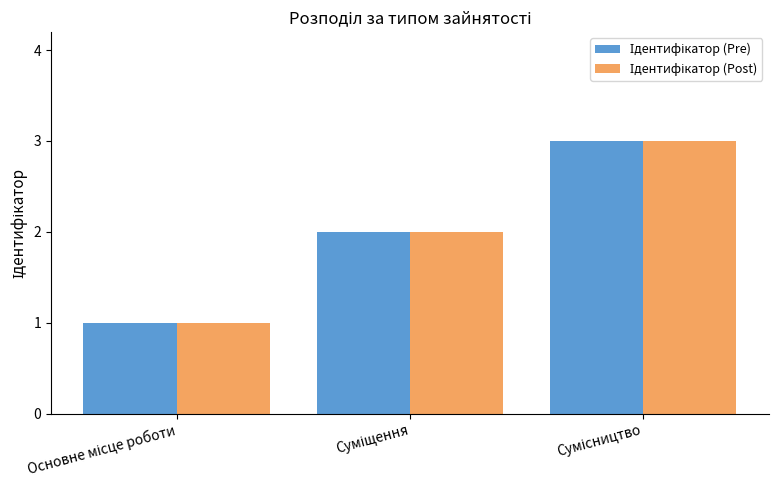

What is the greatest value displayed?

3